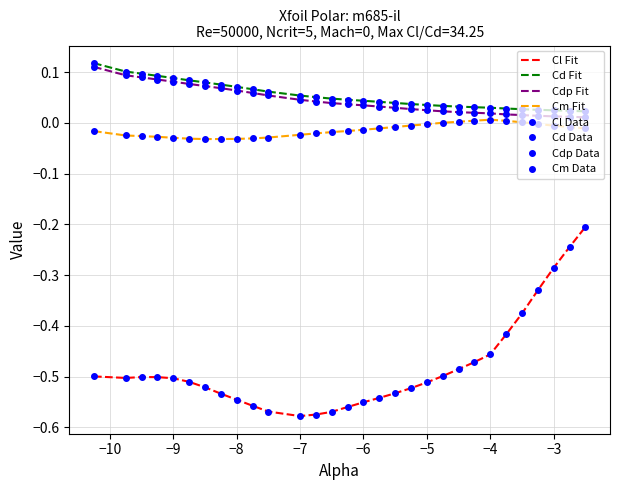

Is this an area chart (filled region under the line)?

No